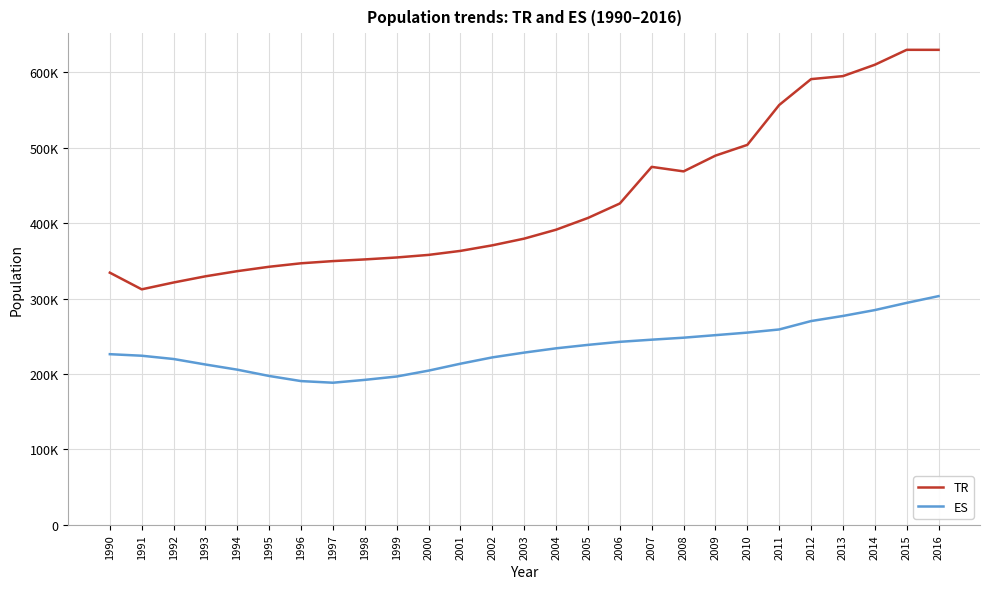

True or false: ES has more than 2 points higher than both neighbors.

False